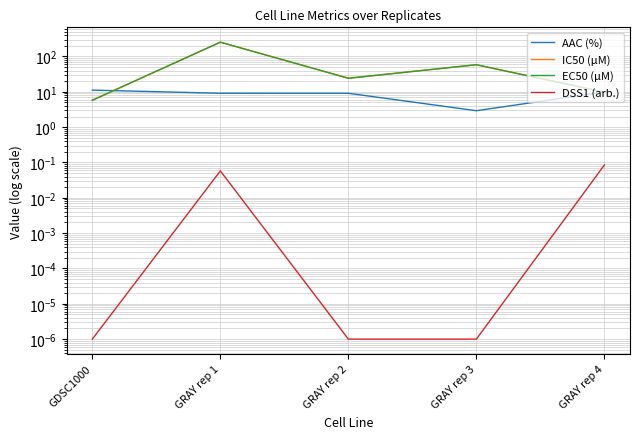

How many data points in AAC (%) are above 9?

4